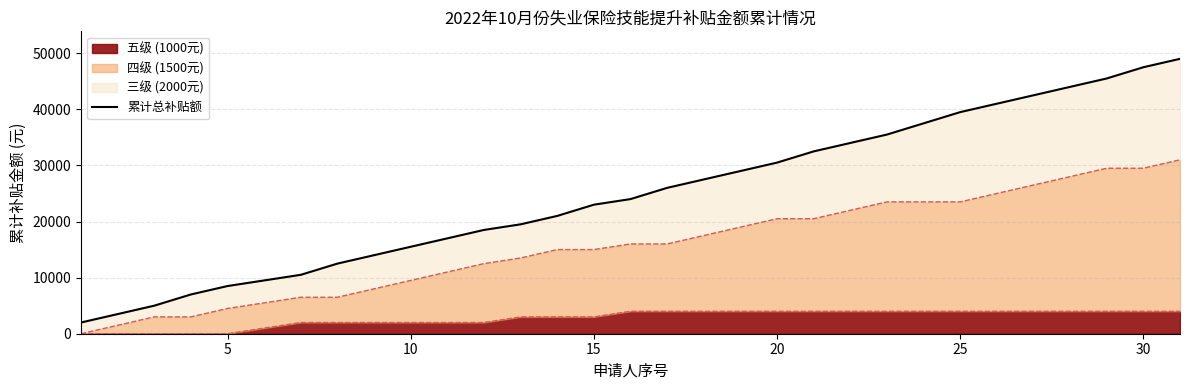

Reading right to left, transcribe all the data shown in this chart.

49000	47500	45500	44000	42500	41000	39500	37500	35500	34000	32500	30500	29000	27500	26000	24000	23000	21000	19500	18500	17000	15500	14000	12500	10500	9500	8500	7000	5000	3500	2000